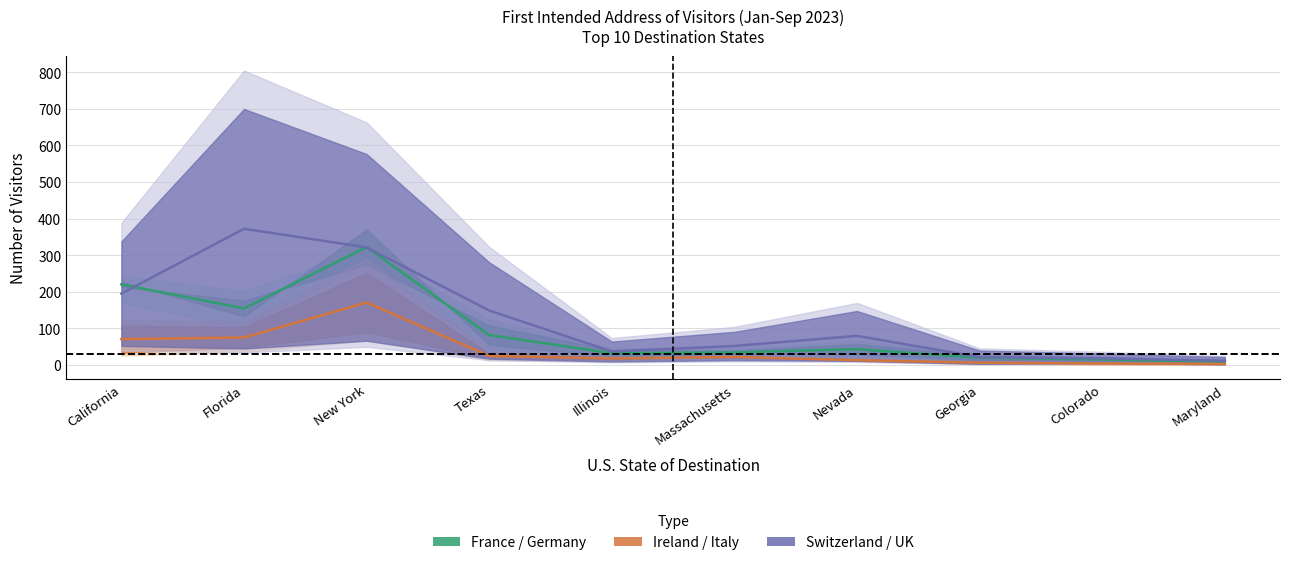

Does the chart display data point markers on the line(s)?

No